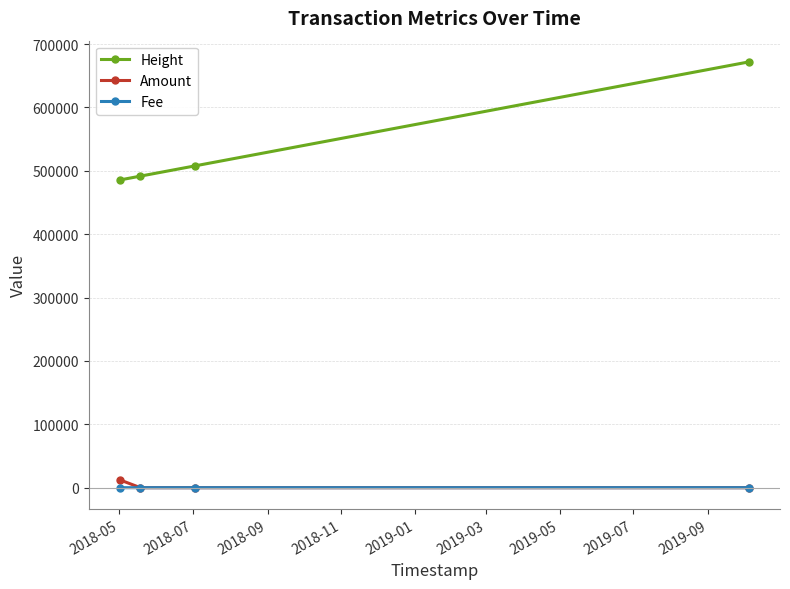

True or false: Height and Fee cross at least once.

False